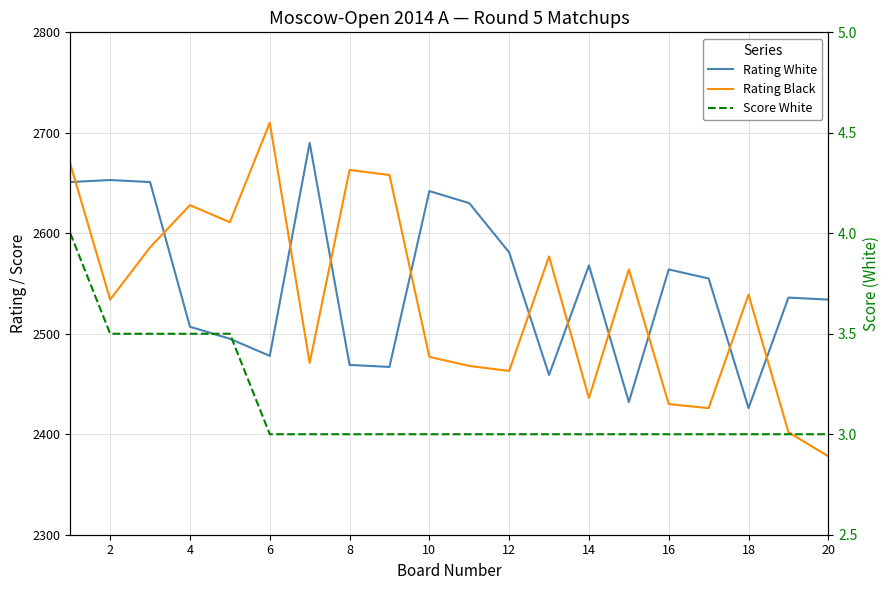

True or false: Rating White has a value of 3426.1 at 12.

False